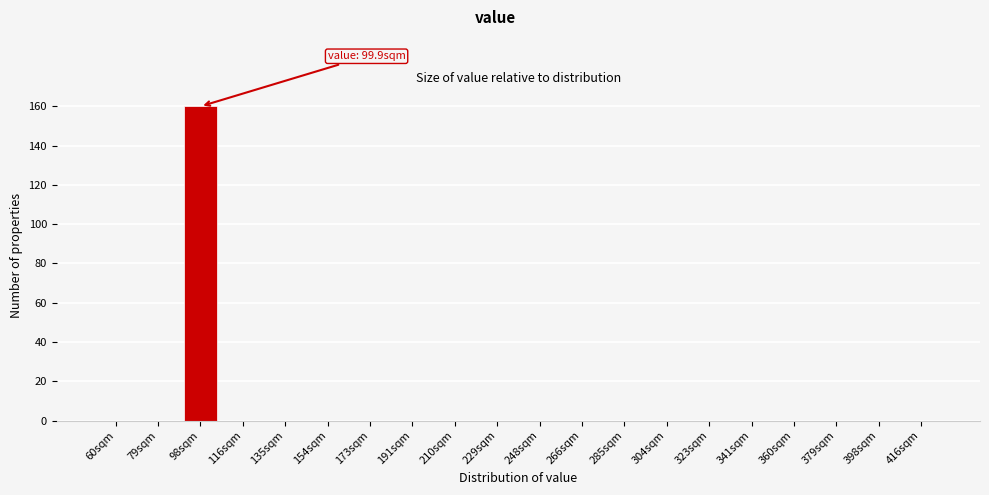

Reading left to right, extract all data points from this chart.

60sqm=0	79sqm=0	98sqm=160	116sqm=0	135sqm=0	154sqm=0	173sqm=0	191sqm=0	210sqm=0	229sqm=0	248sqm=0	266sqm=0	285sqm=0	304sqm=0	323sqm=0	341sqm=0	360sqm=0	379sqm=0	398sqm=0	416sqm=0